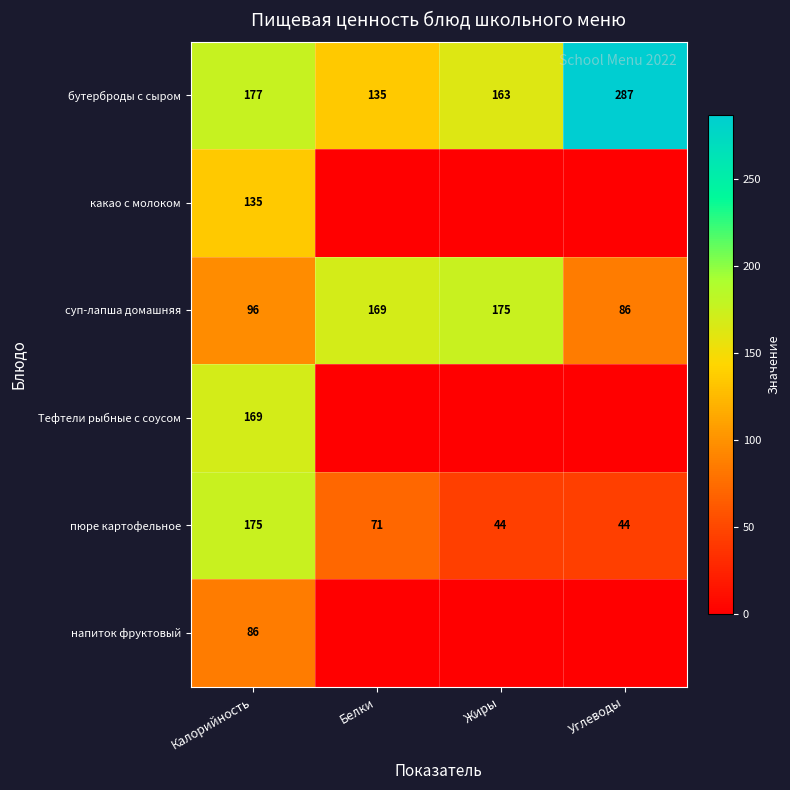

Where is бутерброды с сыром nearest to the value 211?

Калорийность